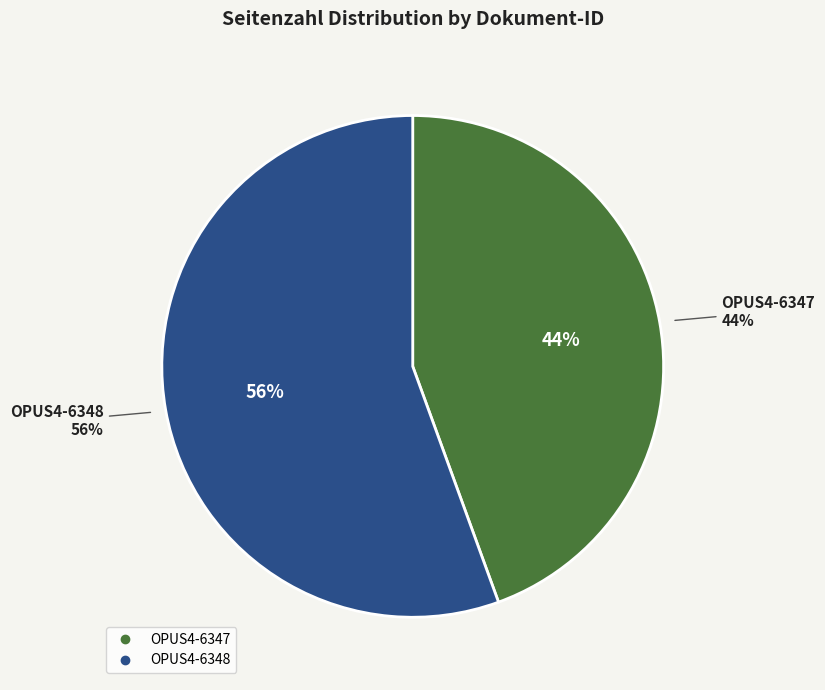

Is it true that OPUS4-6347 is 34% of the pie?

False